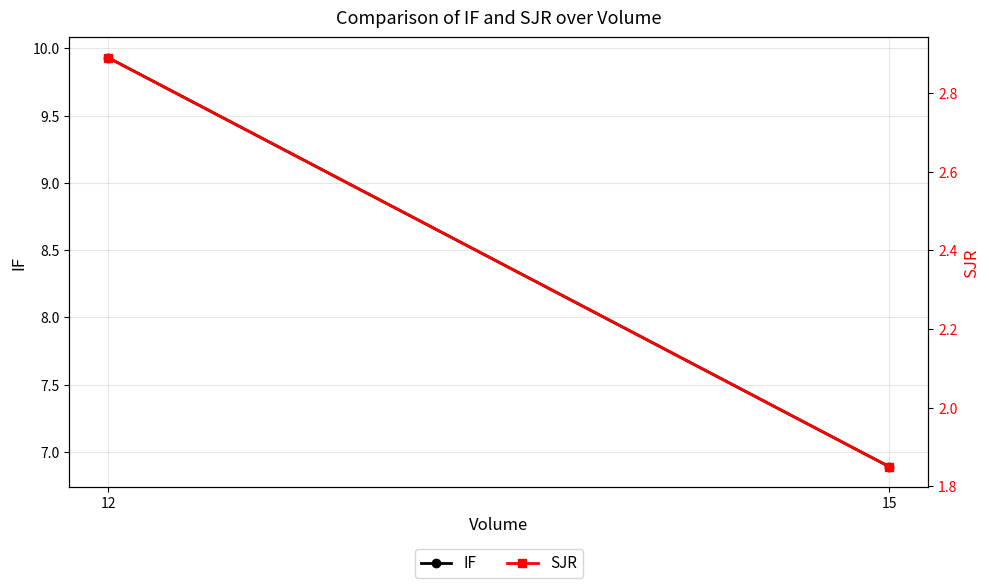

Where is IF nearest to the value 8?

15